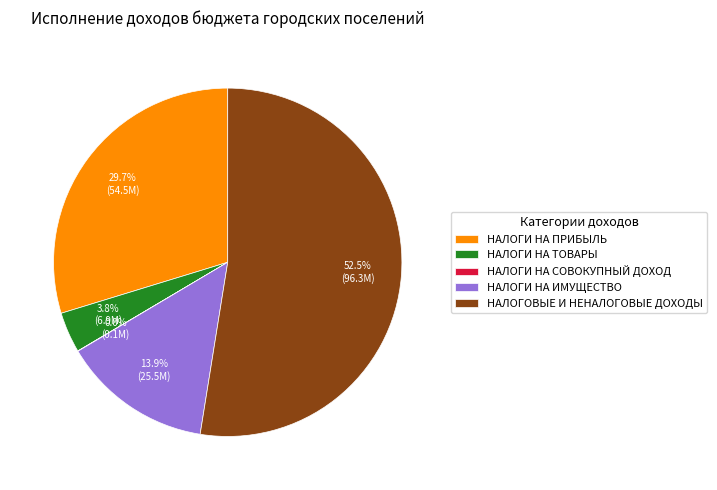

To the nearest percent, what is the combined percentage of НАЛОГИ НА ИМУЩЕСТВО and НАЛОГОВЫЕ И НЕНАЛОГОВЫЕ ДОХОДЫ?

66%